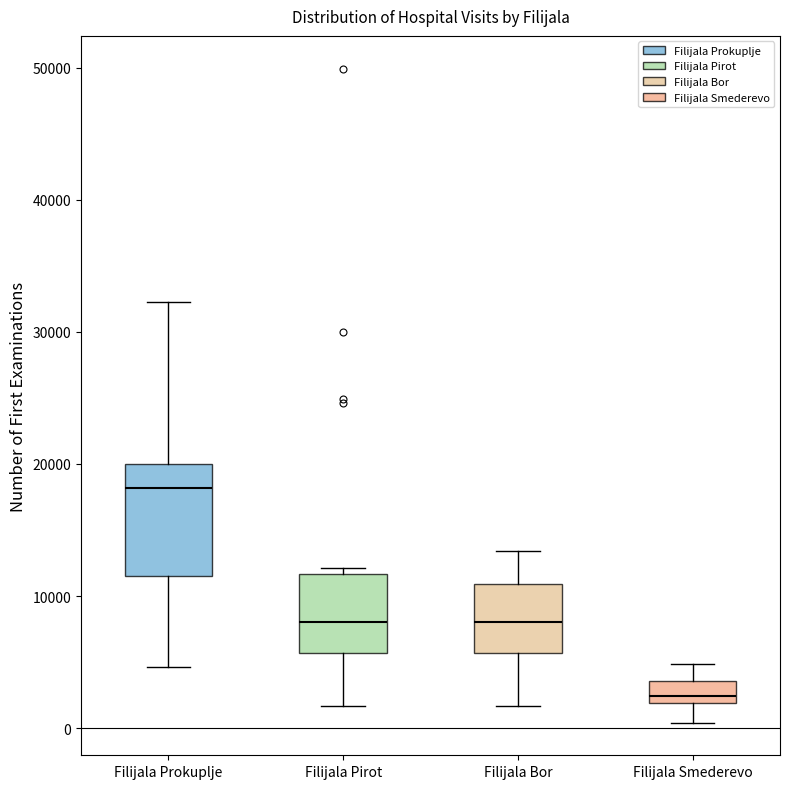

Reading left to right, transcribe this box plot: for each box, give where its median line is, the range the box spans, and where its two whiskers end, as read against the y-axis. The values are not printed on the chart, so give them approximately, as read against the axis.

Filijala Prokuplje: median 18000, box 12000 to 20000, whiskers 5000 to 32000
Filijala Pirot: median 8000, box 6000 to 12000, whiskers 2000 to 12000 (just above the box's upper edge)
Filijala Bor: median 8000, box 6000 to 11000, whiskers 2000 to 13000
Filijala Smederevo: median 2000 (just above the box's lower edge), box 2000 to 4000, whiskers 0 to 5000